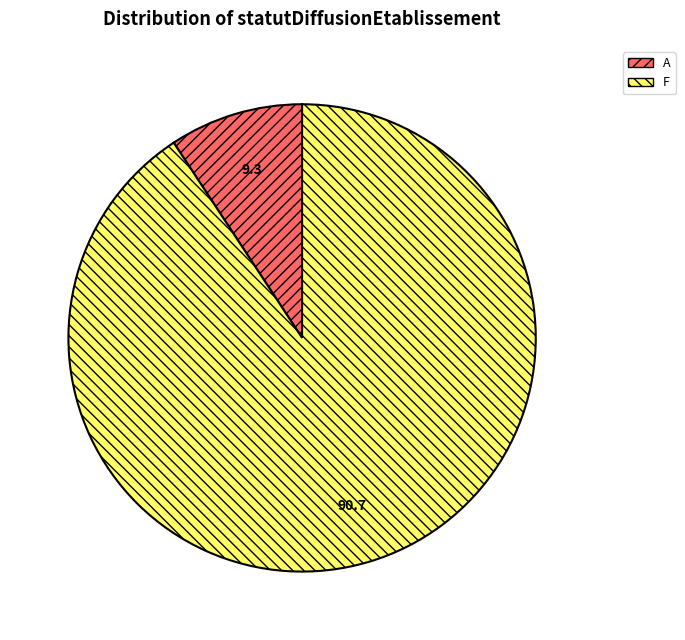

Rank the categories by value from lowest to highest.

A, F